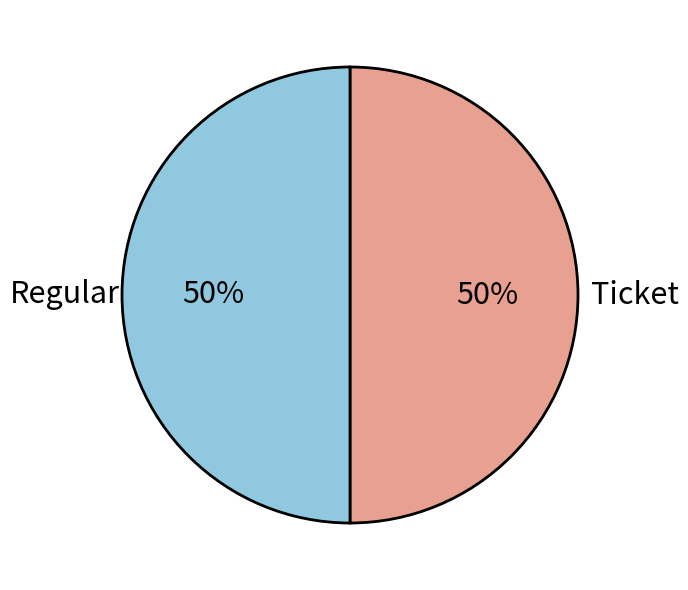

Do Ticket and Regular together represent more than half of the pie?

Yes